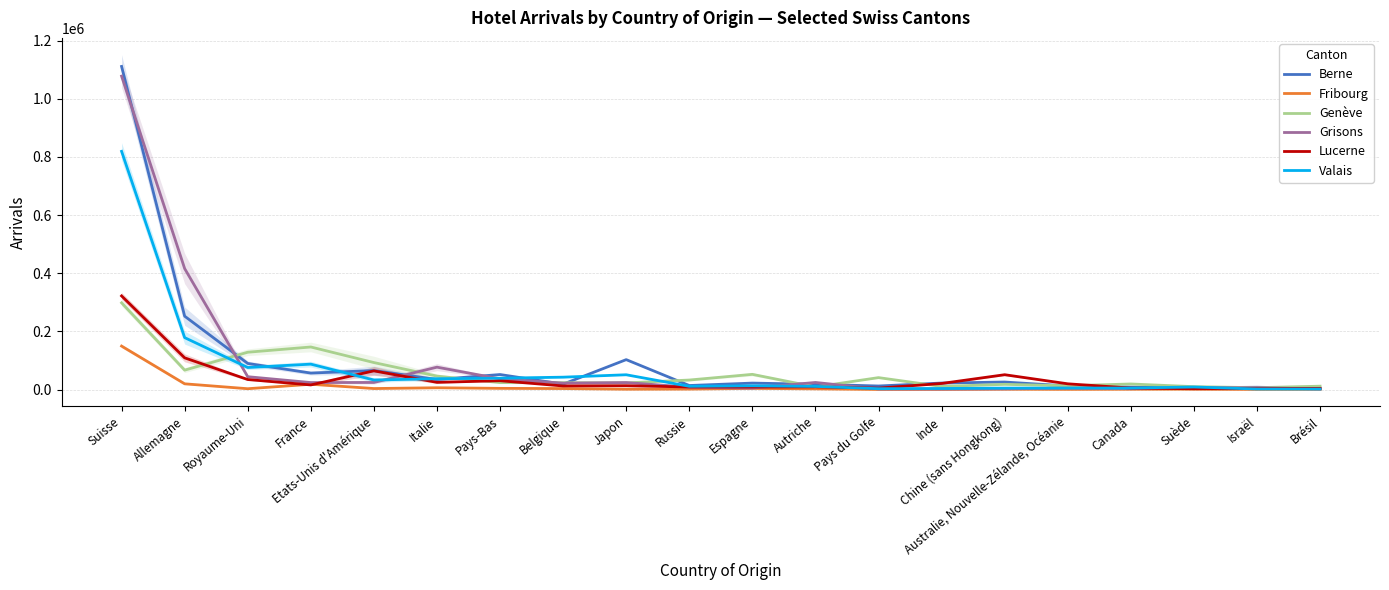

Rank the series by their maximum value, from highest to lowest.

Berne, Grisons, Valais, Lucerne, Genève, Fribourg